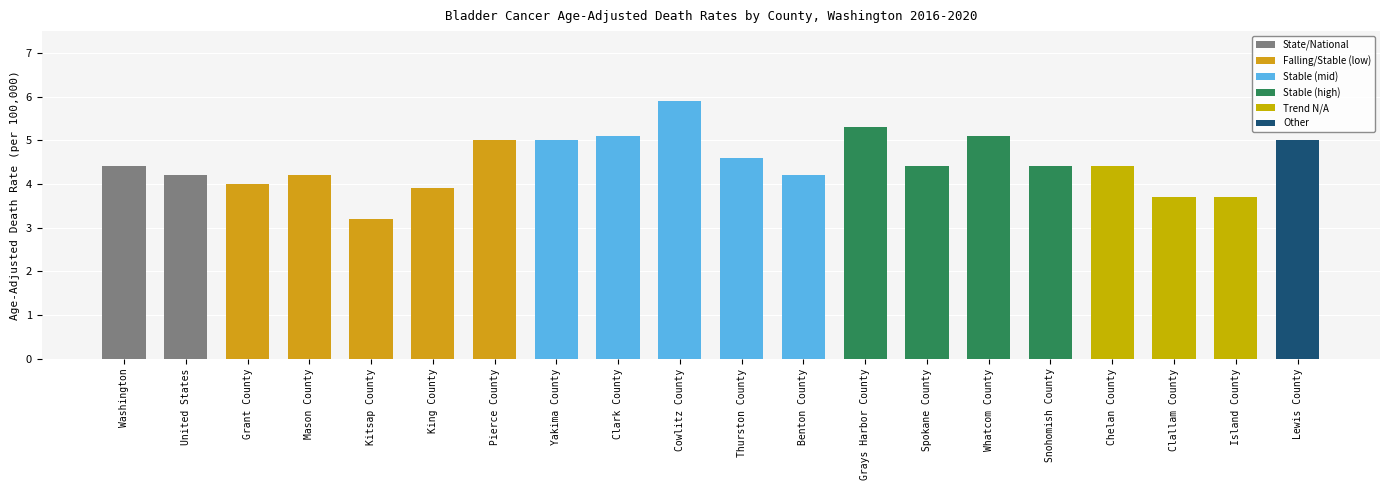

What is the average value?

4.5